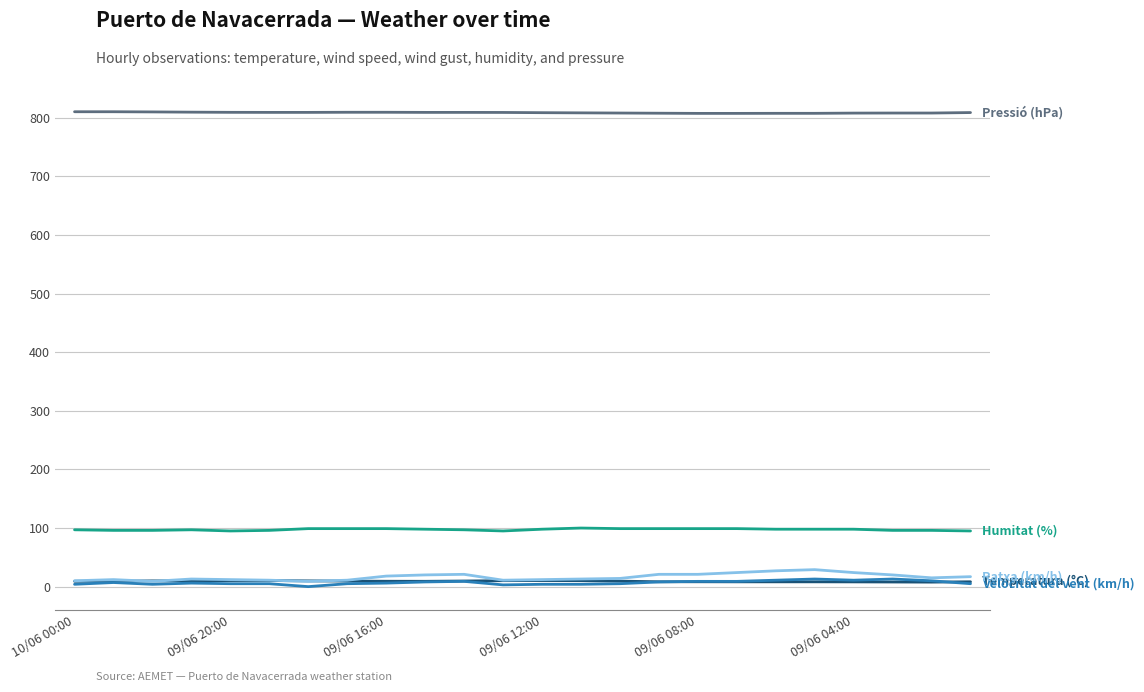

What is the greatest value displayed?

810.4